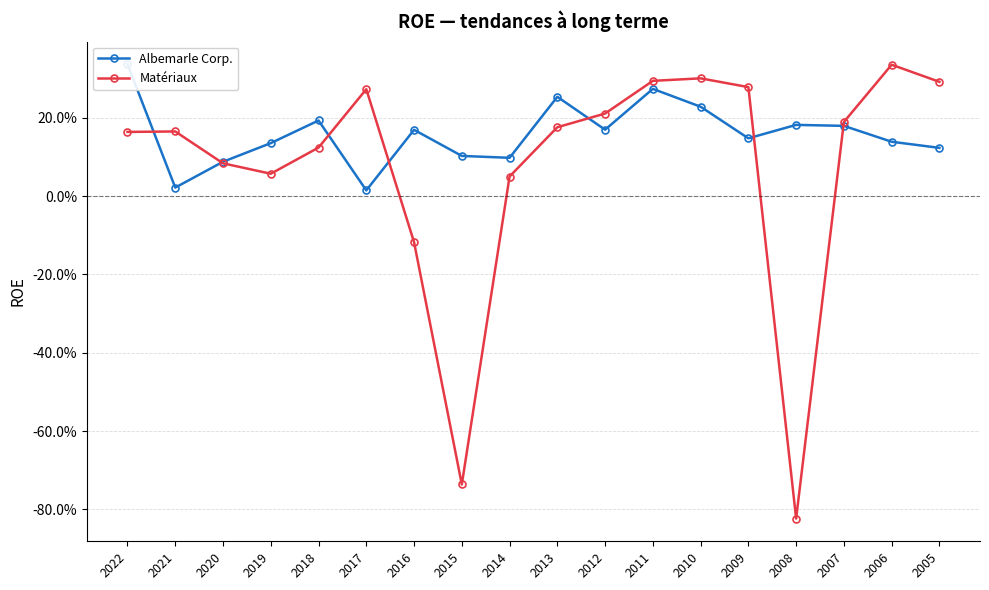

What is the total value across all series at 2005?

0.4